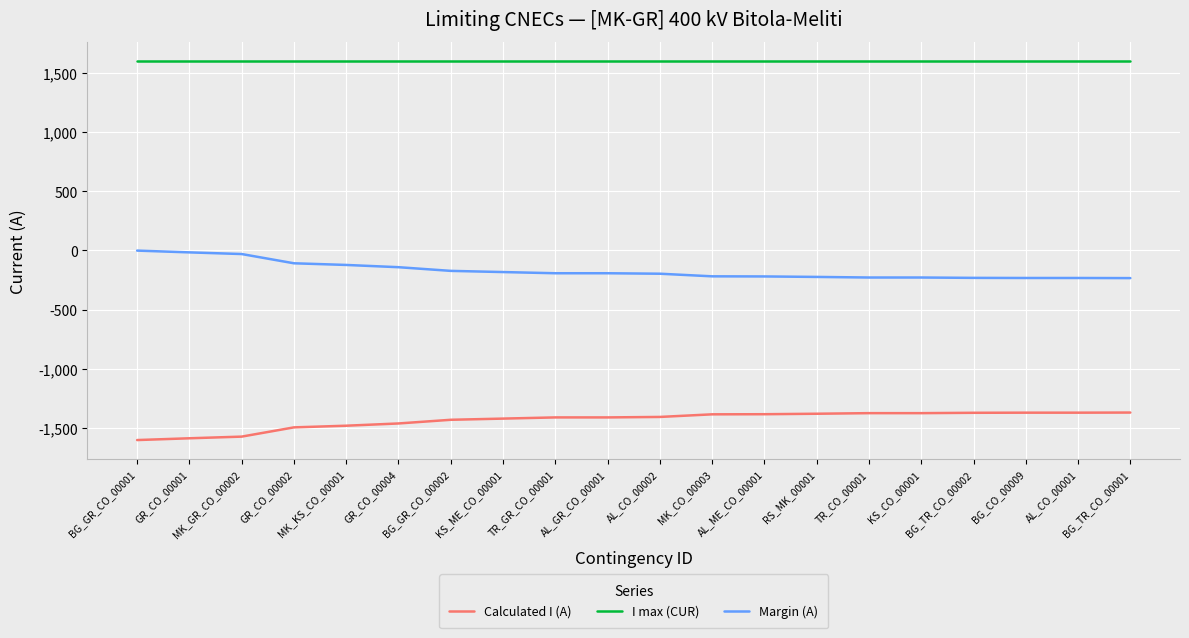

List the series in order of their peak value, highest first.

I max (CUR), Margin (A), Calculated I (A)